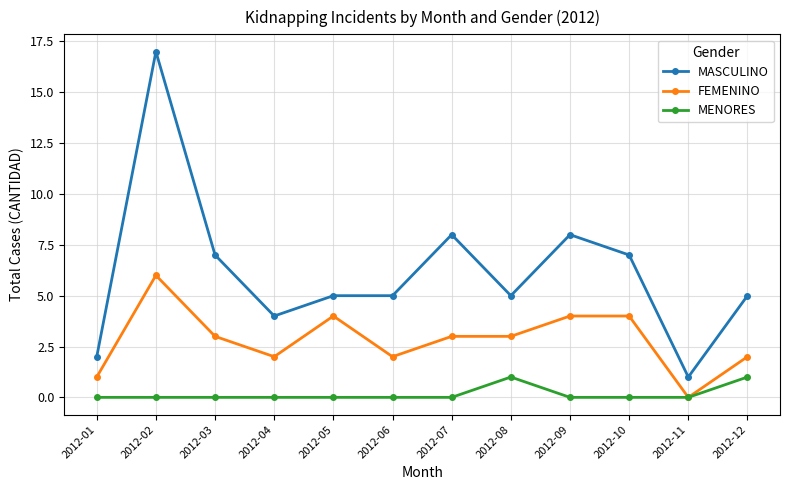

Reading right to left, transcribe all the data shown in this chart.

MASCULINO: 2012-12=5	2012-11=1	2012-10=7	2012-09=8	2012-08=5	2012-07=8	2012-06=5	2012-05=5	2012-04=4	2012-03=7	2012-02=17	2012-01=2
FEMENINO: 2012-12=2	2012-11=0	2012-10=4	2012-09=4	2012-08=3	2012-07=3	2012-06=2	2012-05=4	2012-04=2	2012-03=3	2012-02=6	2012-01=1
MENORES: 2012-12=1	2012-11=0	2012-10=0	2012-09=0	2012-08=1	2012-07=0	2012-06=0	2012-05=0	2012-04=0	2012-03=0	2012-02=0	2012-01=0